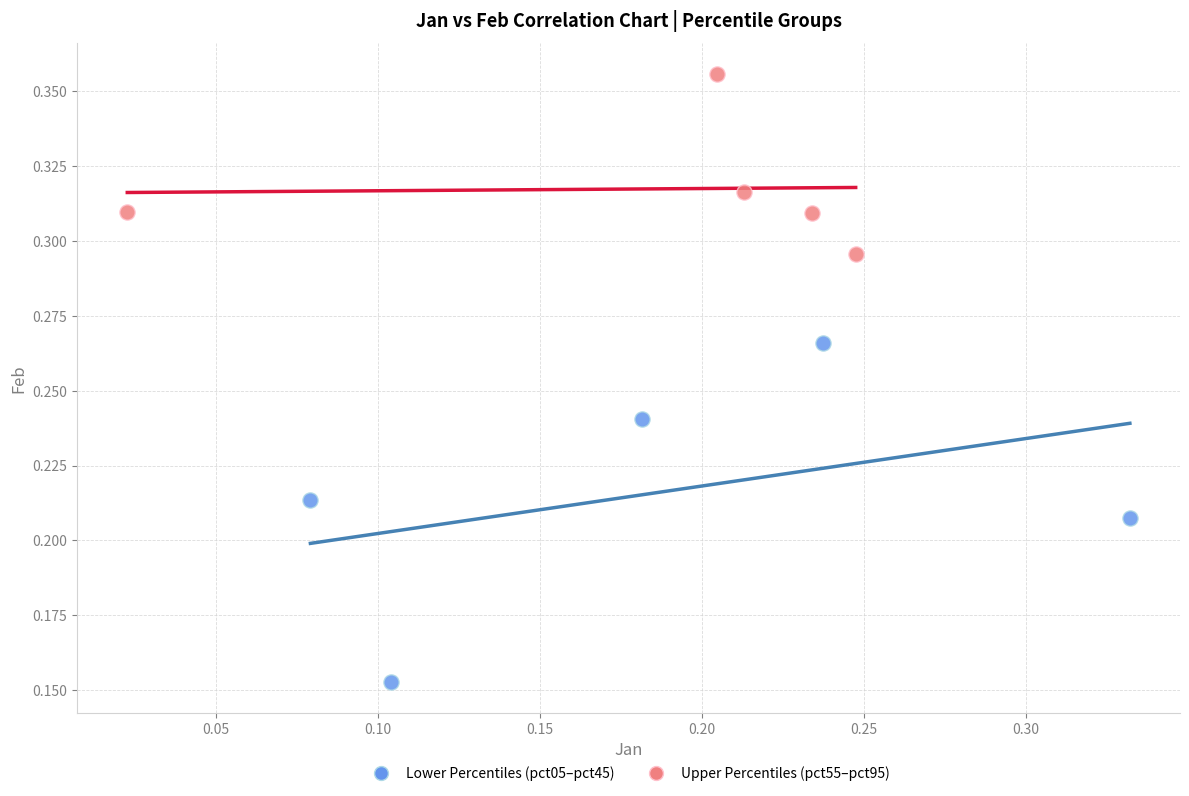

Which series contains the highest Y value?

Upper Percentiles (pct55–pct95)